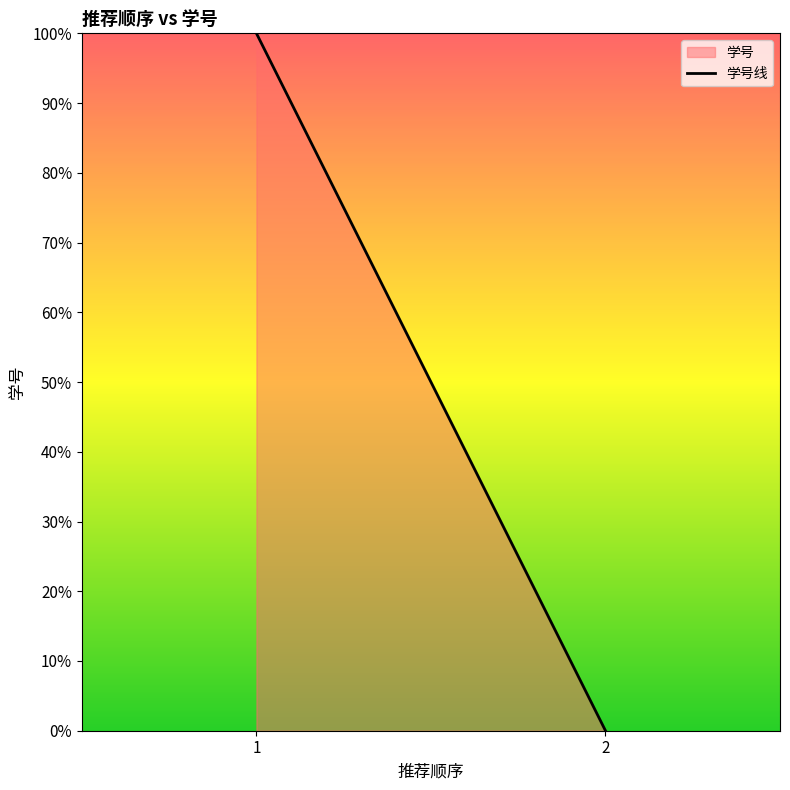

Reading left to right, extract all data points from this chart.

100	0